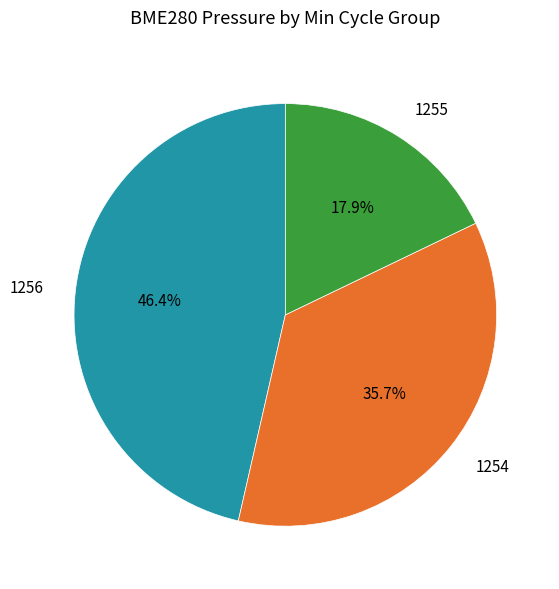

Is there a majority slice in this chart?

No